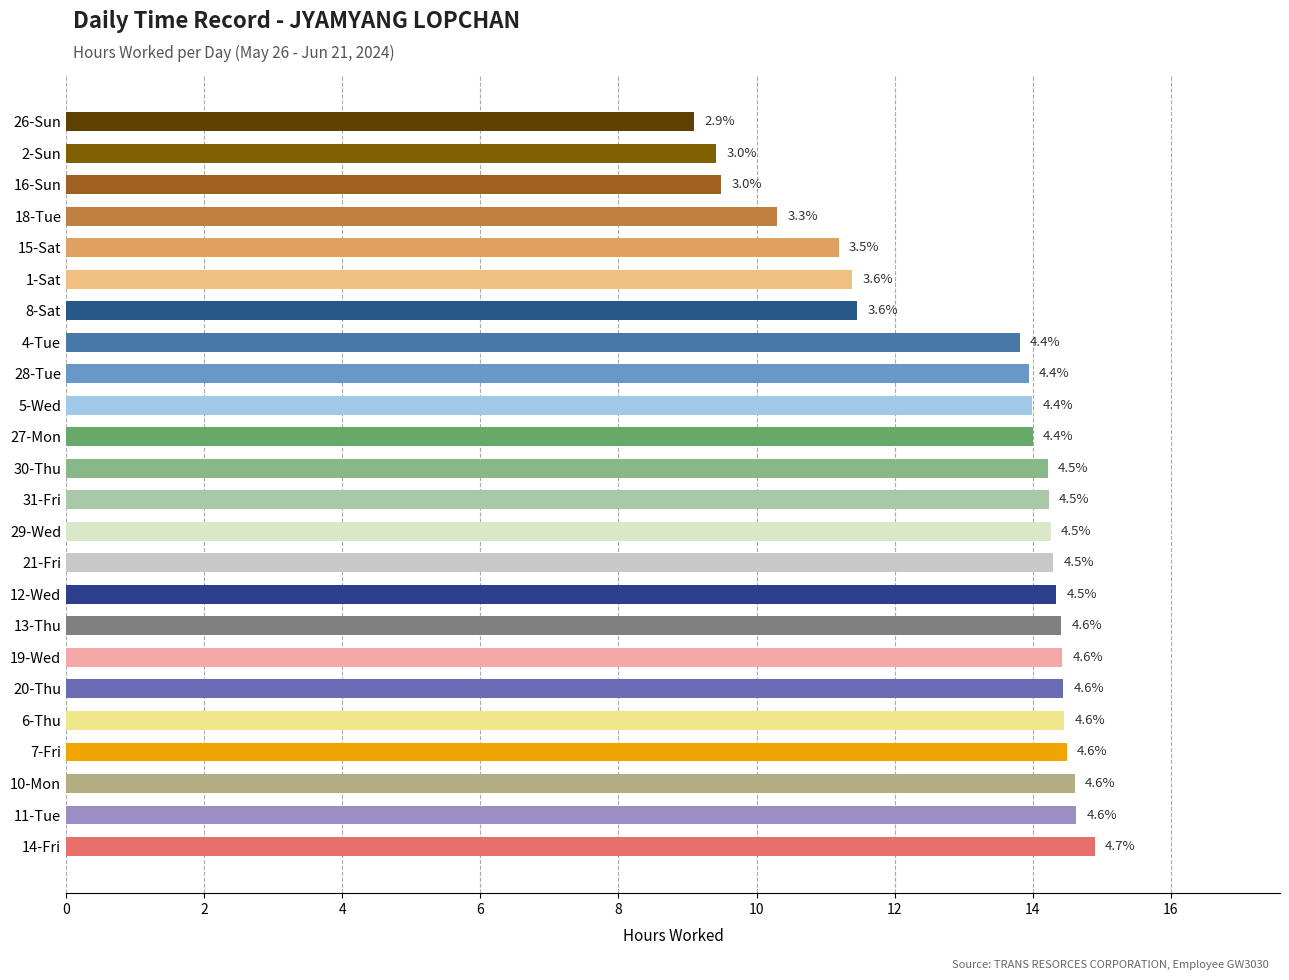

How many bars are there in total?

24